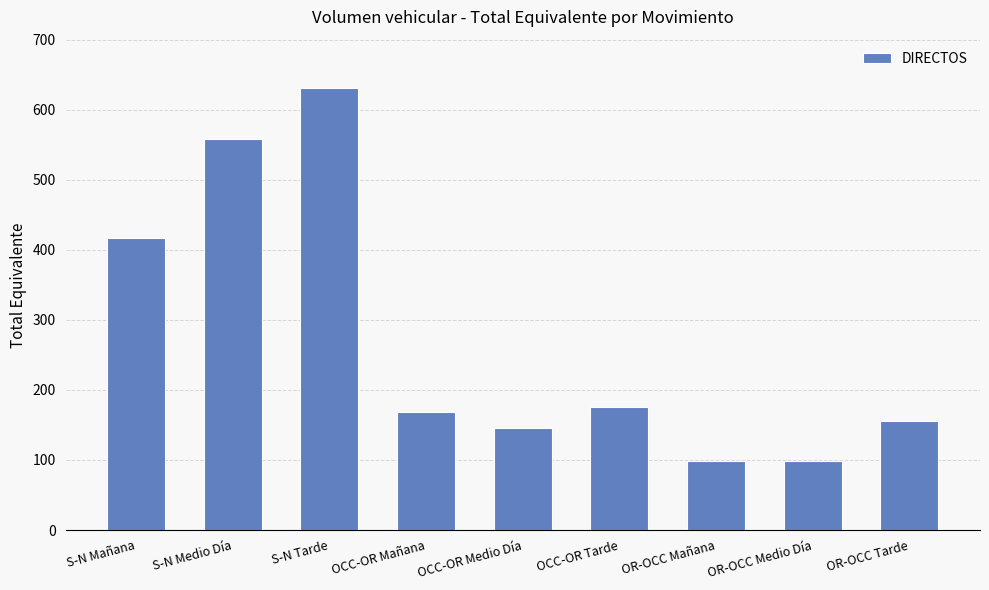

What is the maximum value shown in the chart?

631.0